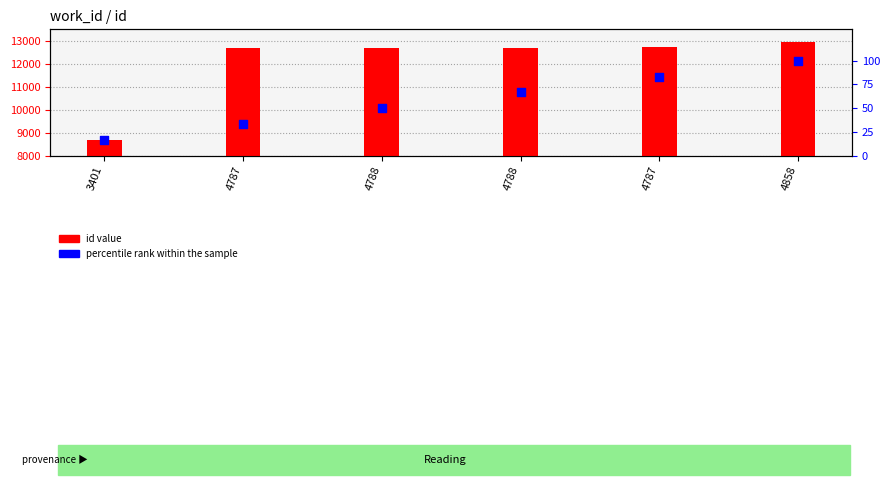

At which category is the sum across all series the highest?

4858